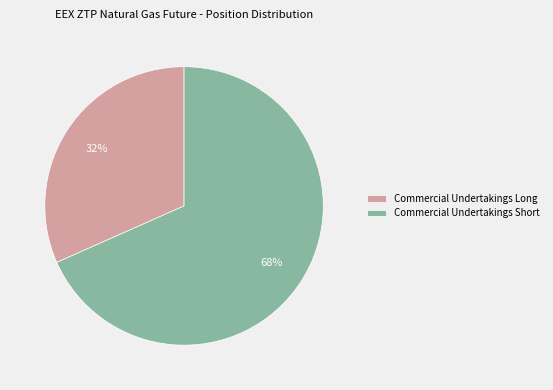

Is there a majority slice in this chart?

Yes